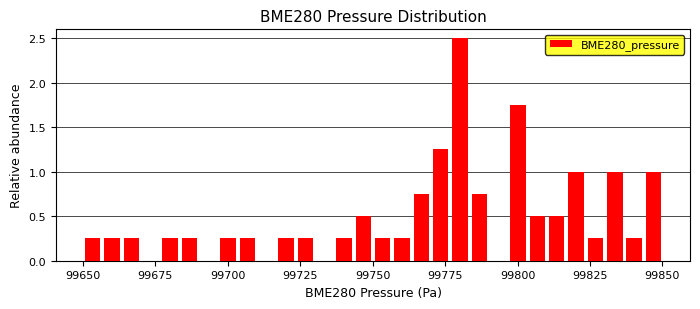

Around what value on the x-axis is the tallest bar? Give the approximate position of its centre, as read against the axis.

99780